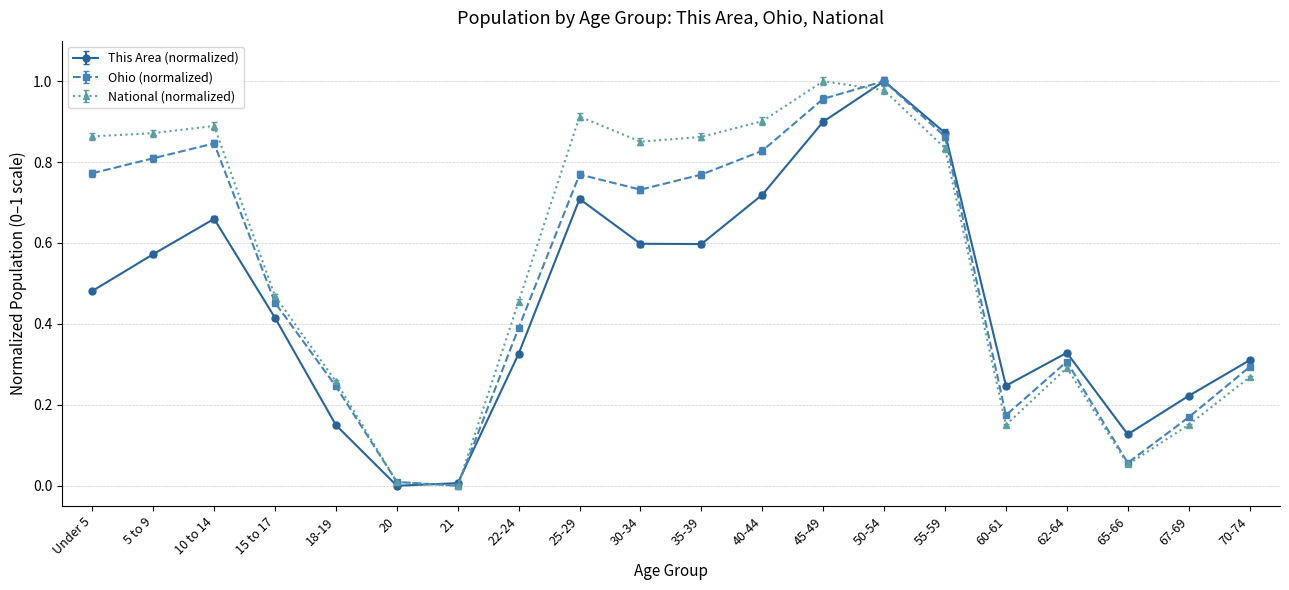

Which series changed the most between 40-44 and 60-61?

National (normalized)